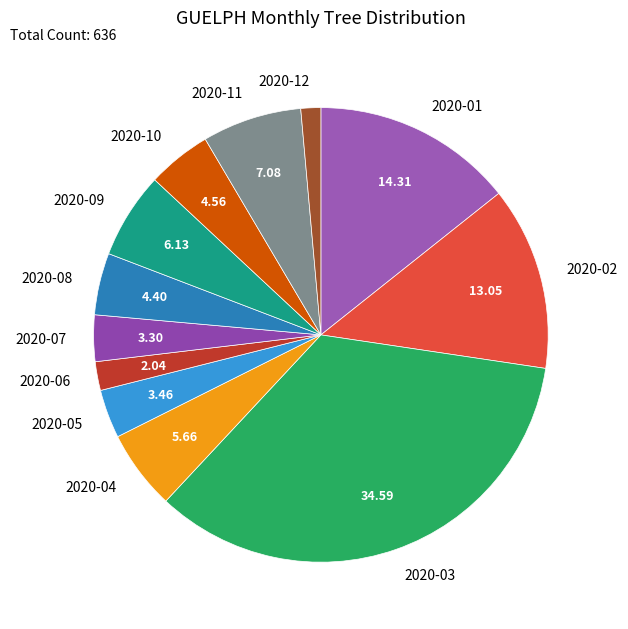

Is 2020-09 the majority of the pie?

No